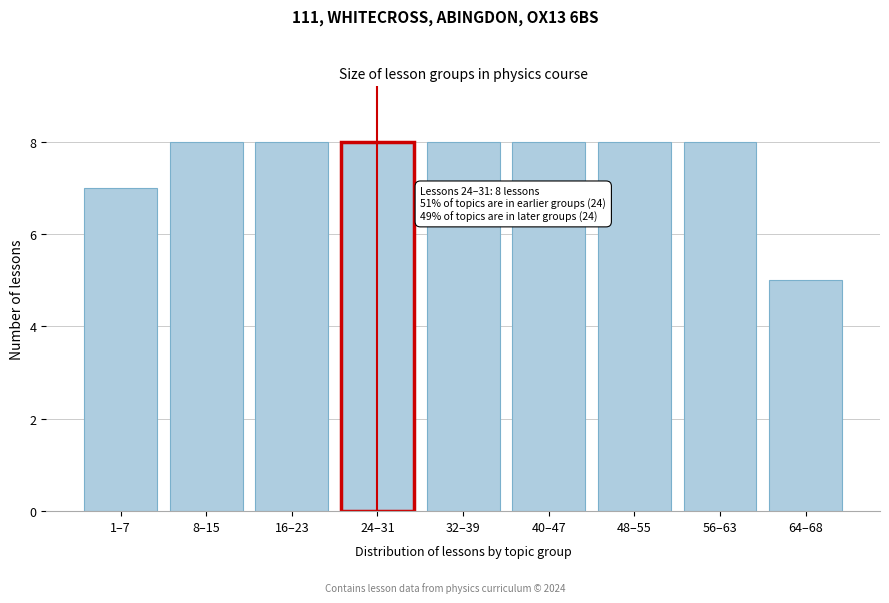

Reading right to left, extract all data points from this chart.

5	8	8	8	8	8	8	8	7